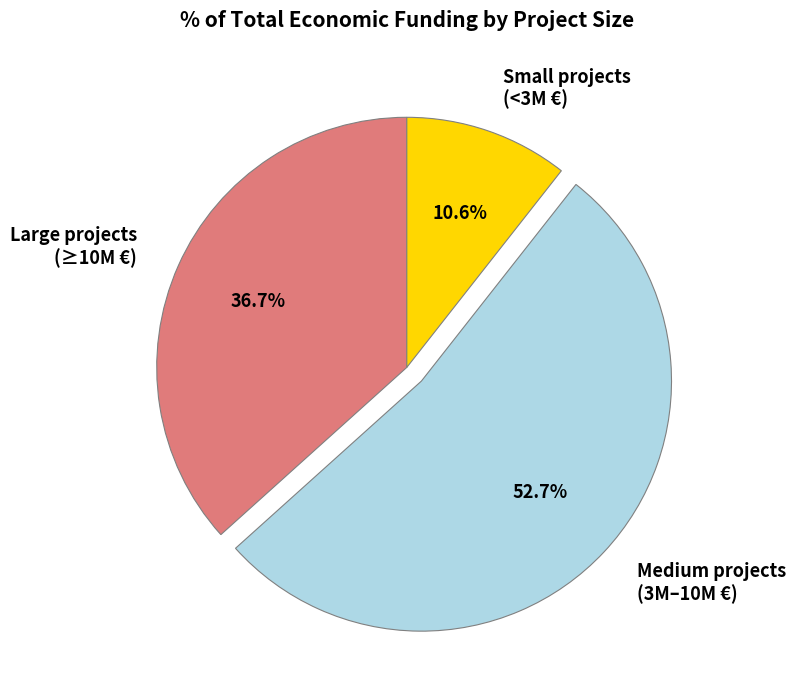

Which has a higher value, Medium projects (3M–10M €) or Small projects (<3M €)?

Medium projects (3M–10M €)